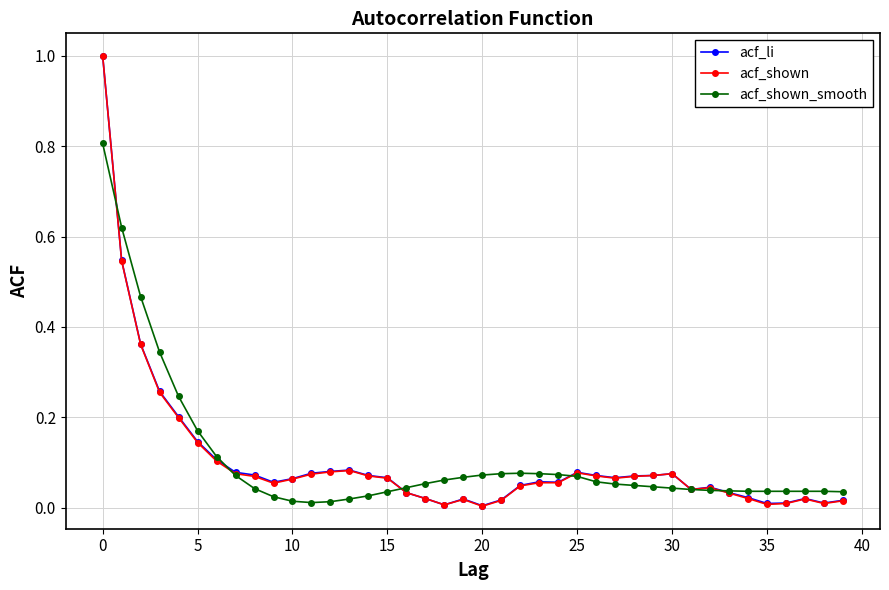

What is the greatest value displayed?

1.0